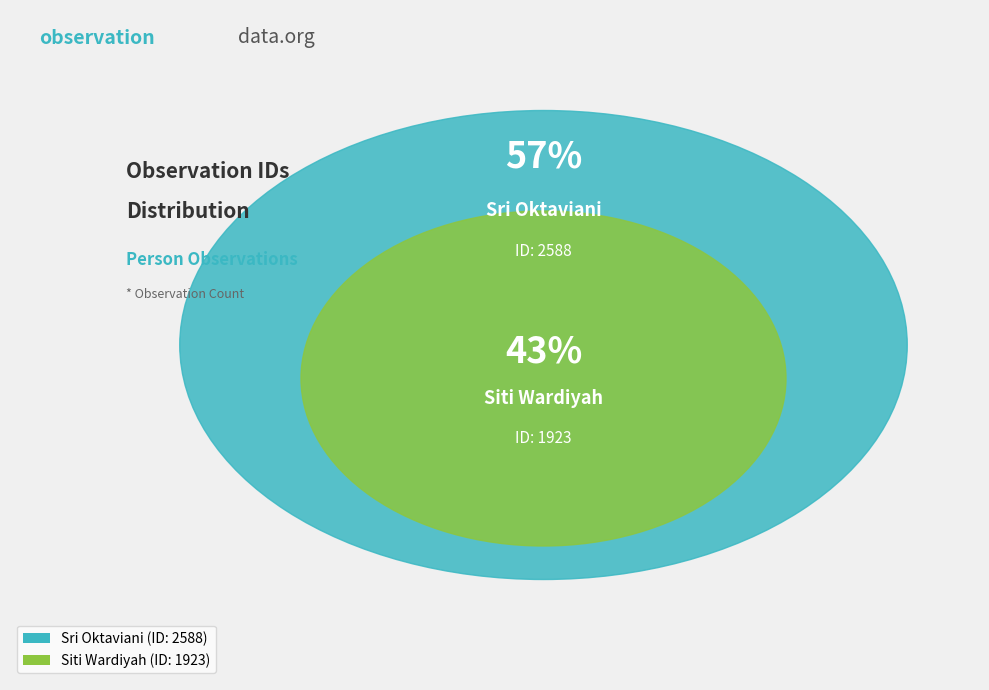

Does Sri Oktaviani represent more than half of the total?

Yes